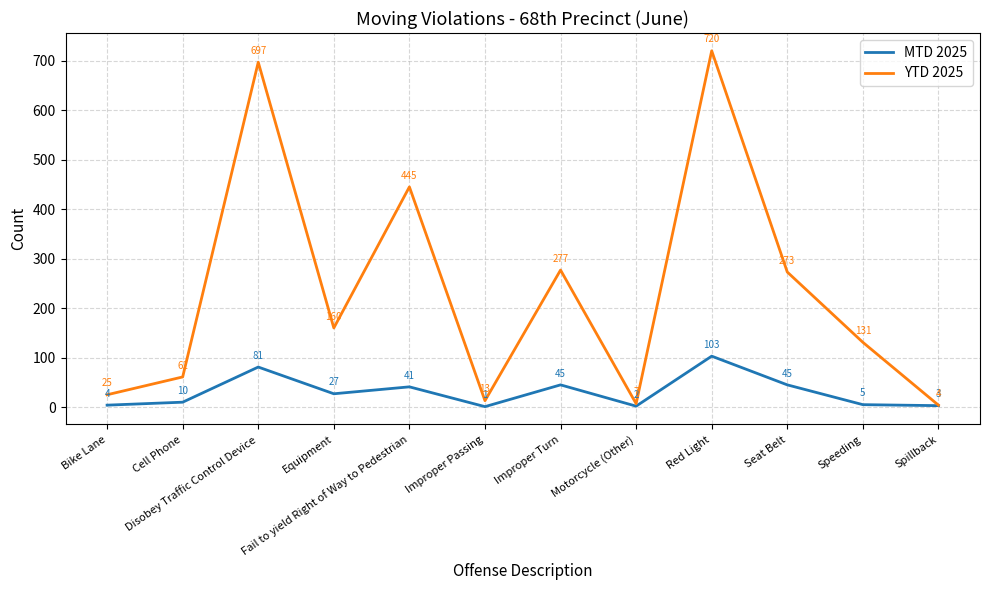

Rank the series by their average value, from highest to lowest.

YTD 2025, MTD 2025